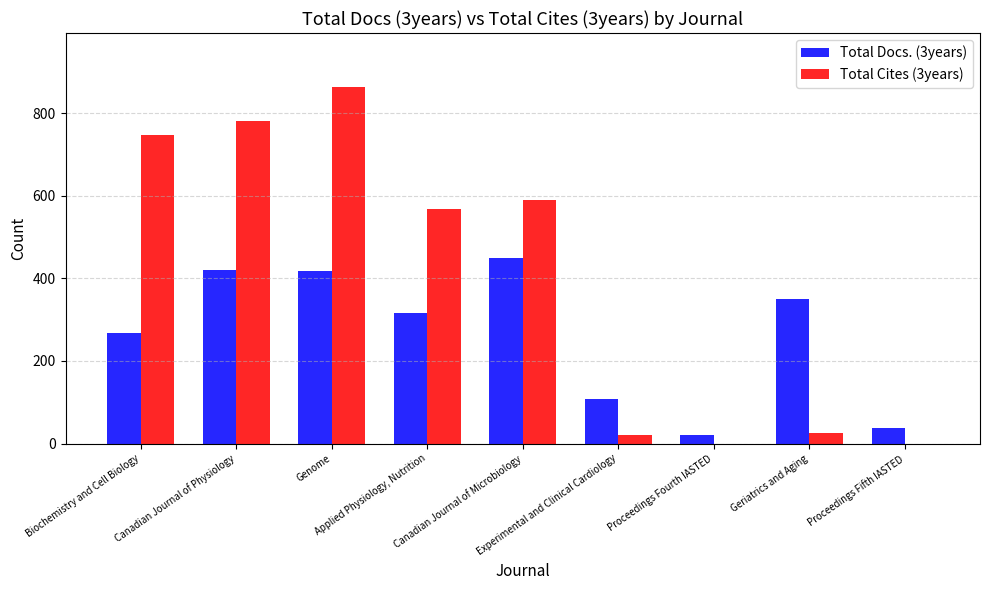

Which category has the highest value in the Total Cites (3years) series?

Genome